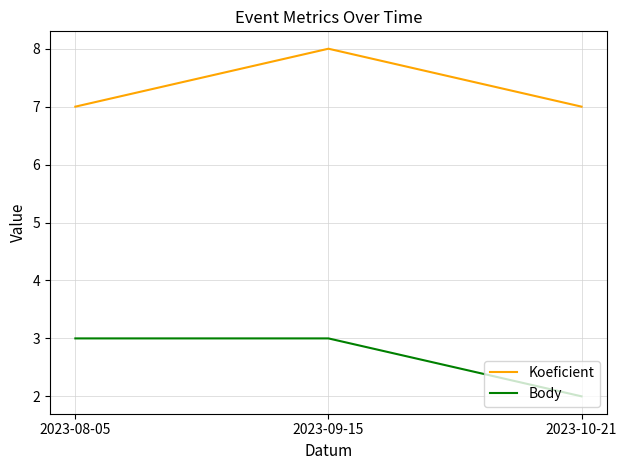

Reading left to right, transcribe all the data shown in this chart.

Koeficient: 7	8	7
Body: 3	3	2